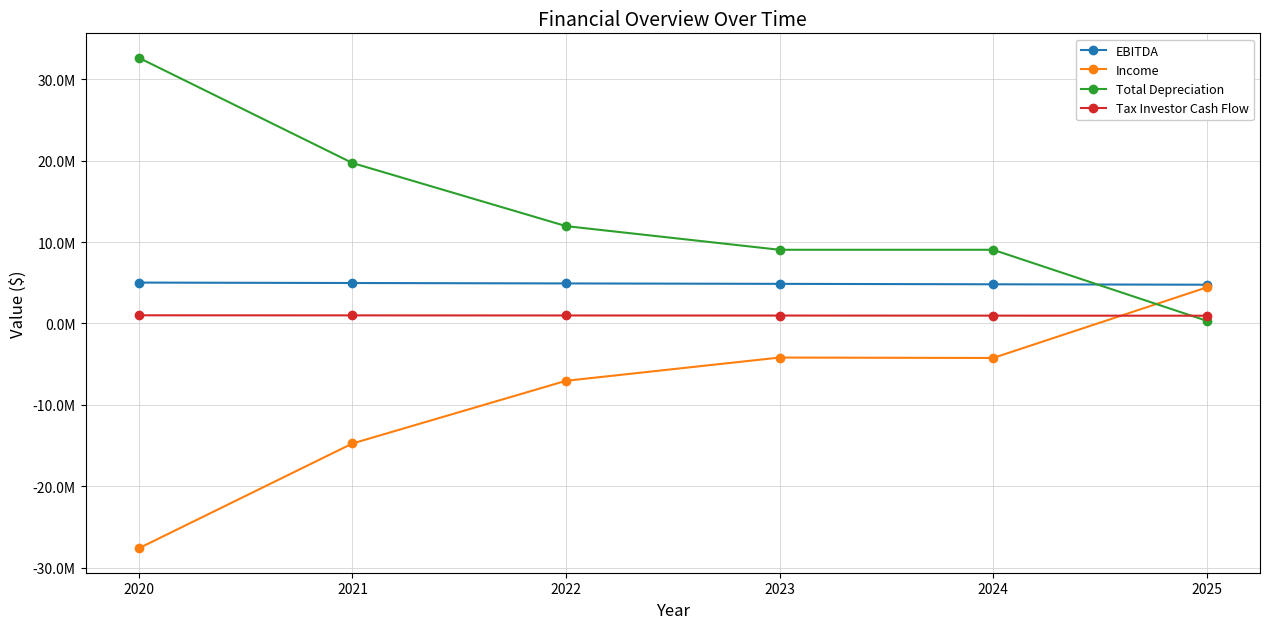

What are all the series names shown in the legend?

EBITDA, Income, Total Depreciation, Tax Investor Cash Flow